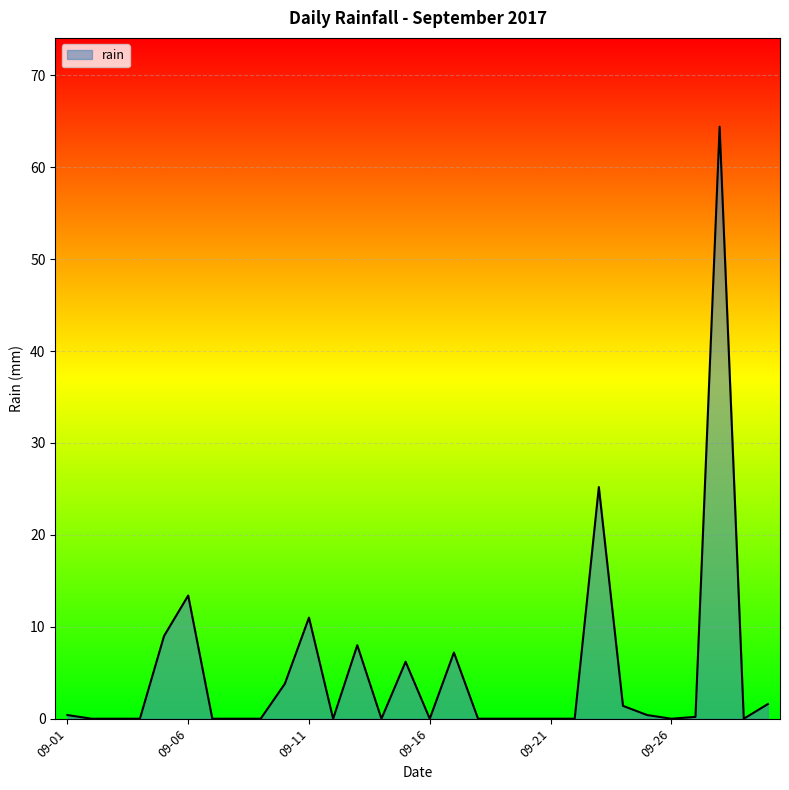

How many lines are shown in the chart?

1